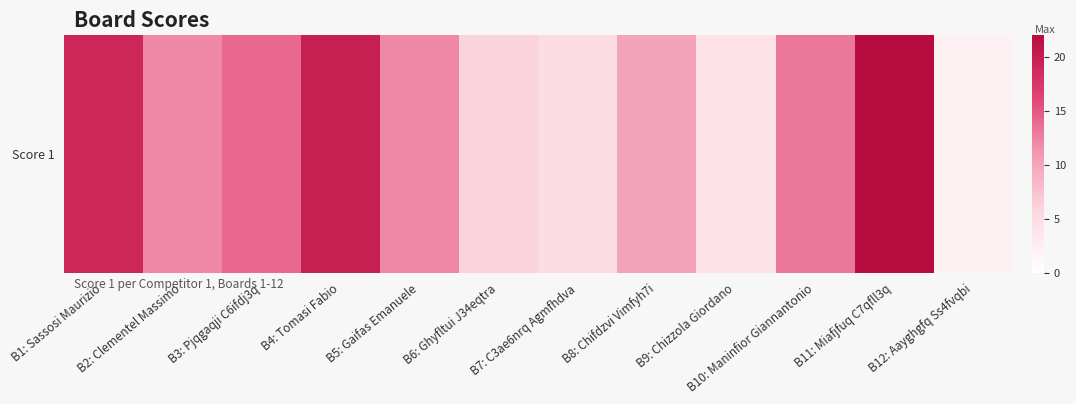

Approximately how many times larger is the value at B3: Pjqgaqji C6ifdj3q compared to B5: Gaifas Emanuele?

1.2